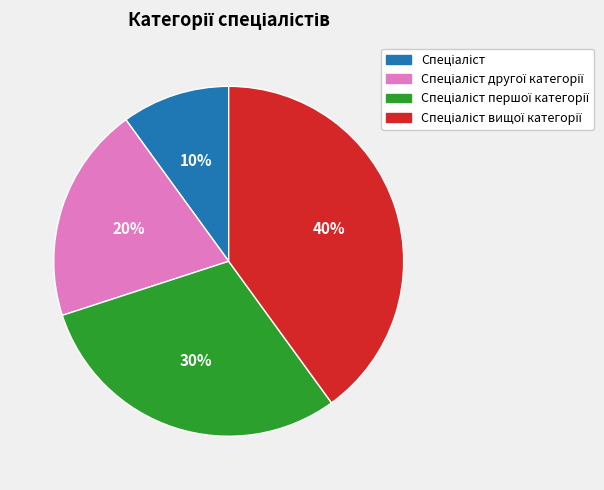

Is there a majority slice in this chart?

No